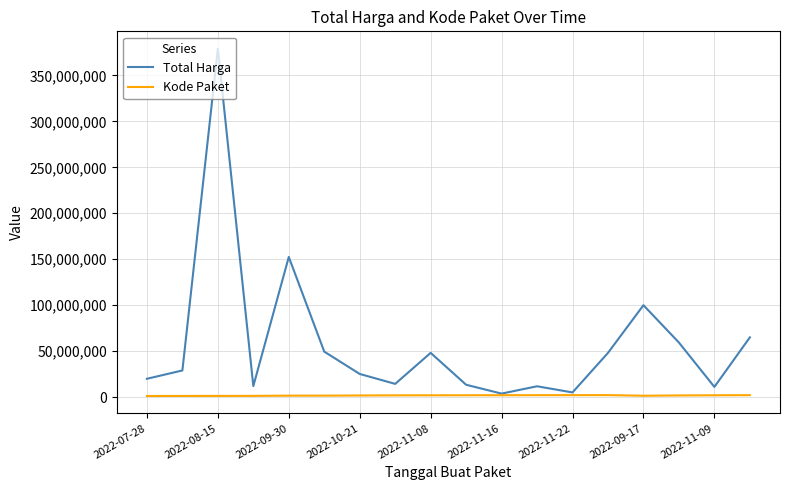

List the series in order of their overall mean, lowest first.

Kode Paket, Total Harga